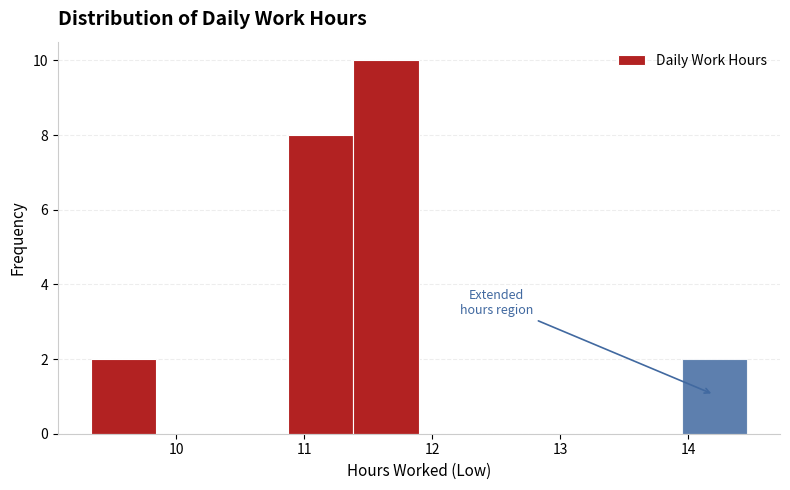

What is the height of the bar covering 13.9 to 14.5 on the x-axis? Neither the bar edges nor the heights are printed on the chart, so give them approximately, as read against the axes.

2